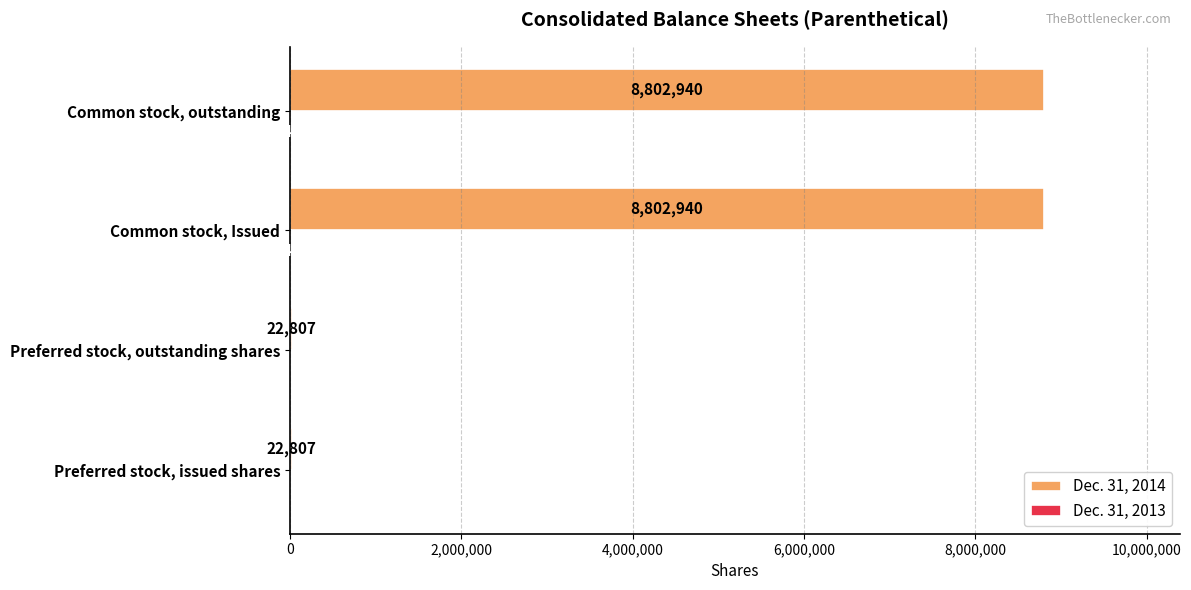

The Dec. 31, 2014 series shows 22807 at Preferred stock, issued shares. True or false?

True